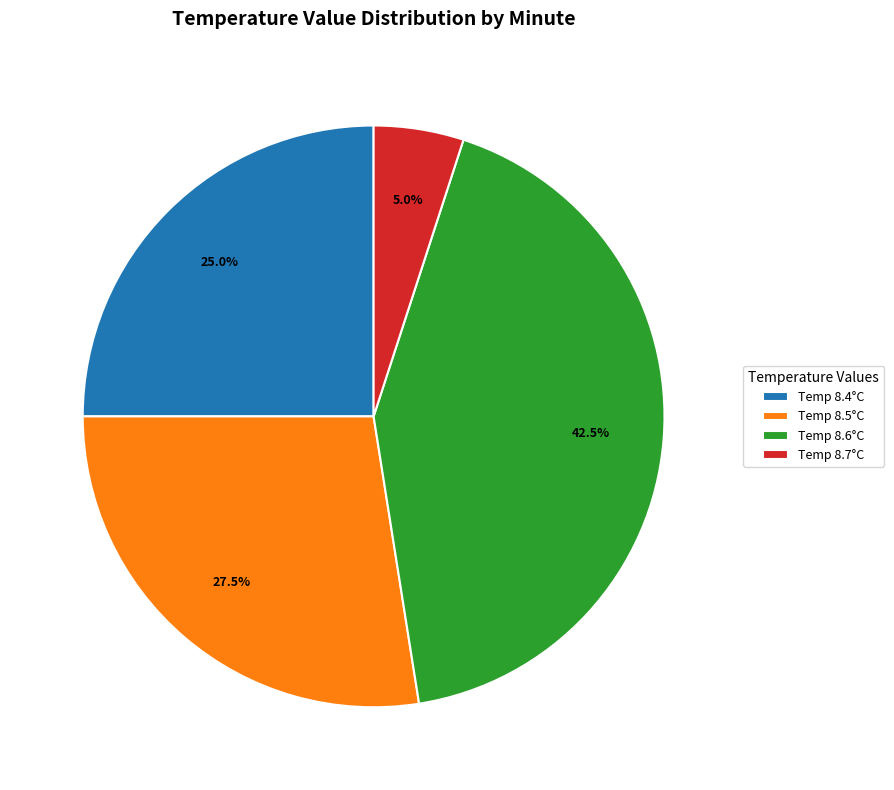

Which slice is the largest?

Temp 8.6°C